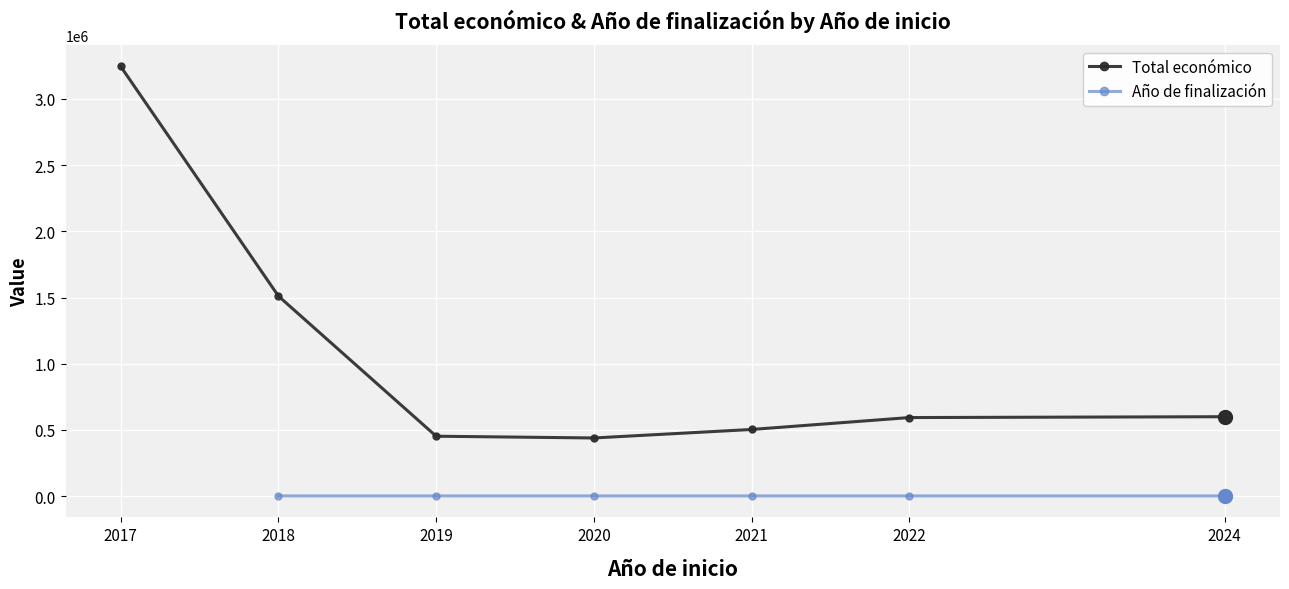

Which category has the lowest value in the Total económico series?

2020